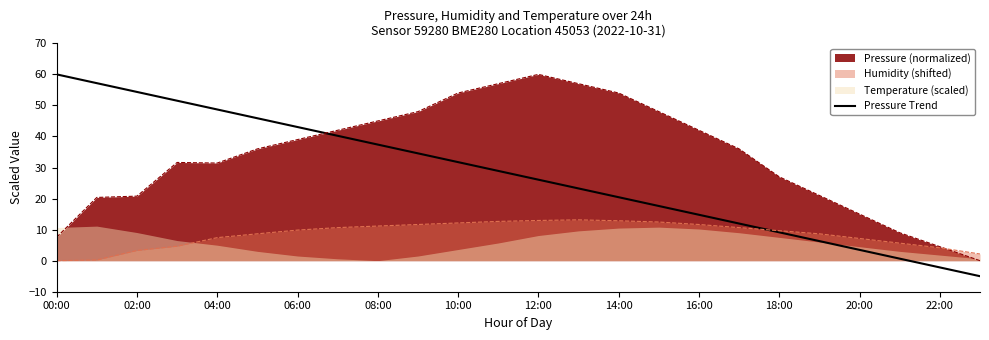

What is the label of the 5th point from the right?

19